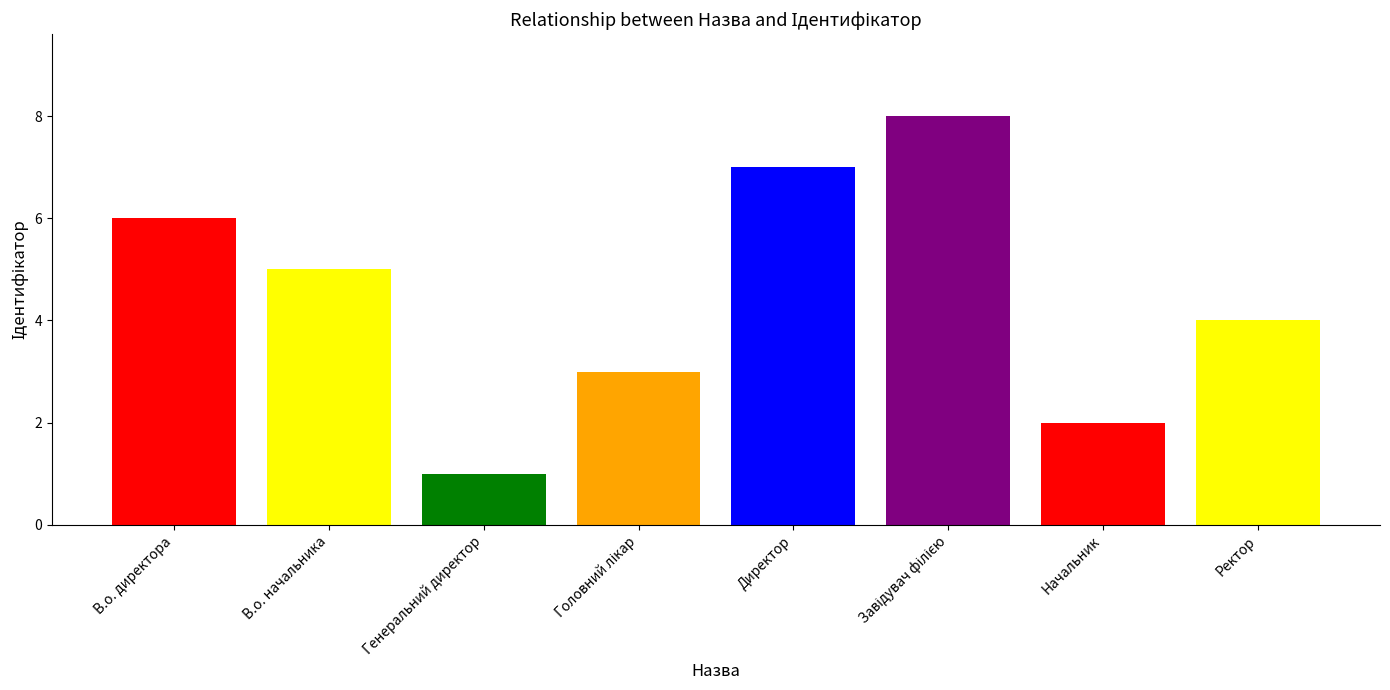

Reading left to right, transcribe all the data shown in this chart.

6	5	1	3	7	8	2	4